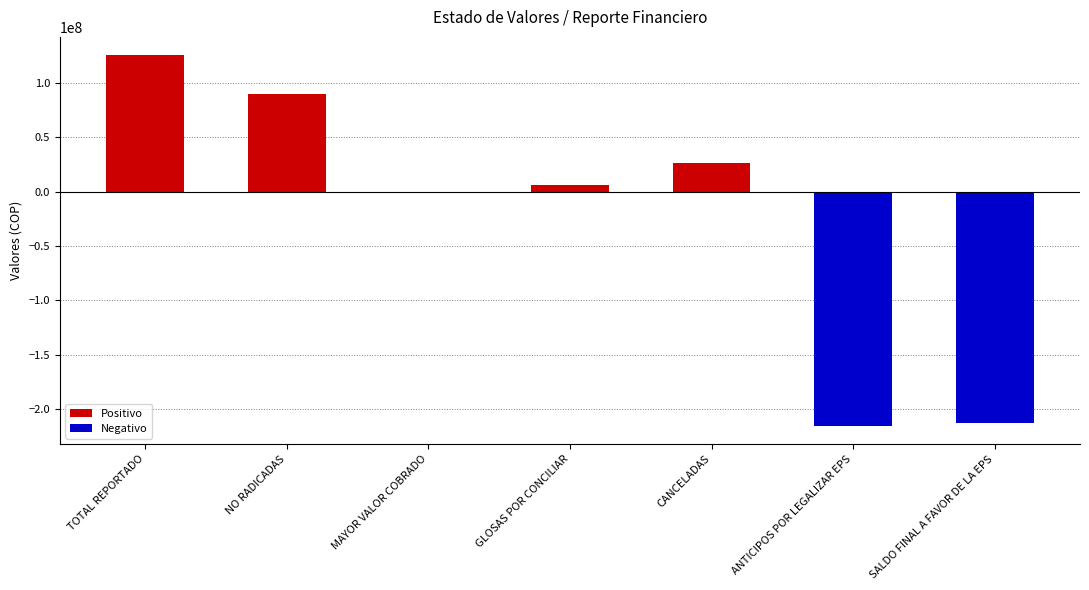

True or false: the data shows -212593952 at SALDO FINAL A FAVOR DE LA EPS.

True